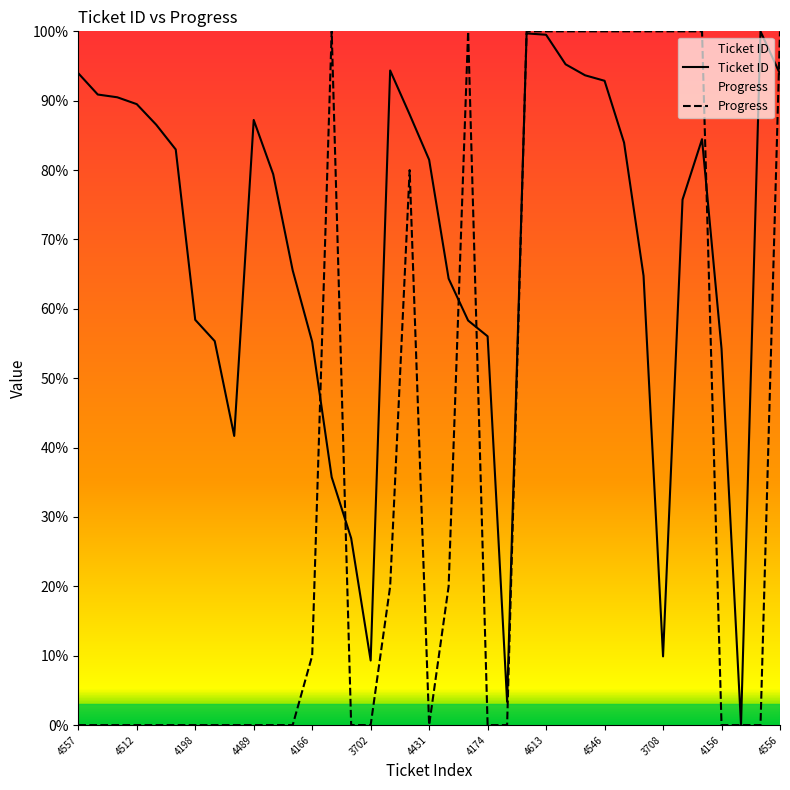

Which series has the largest total across all categories?

Ticket ID